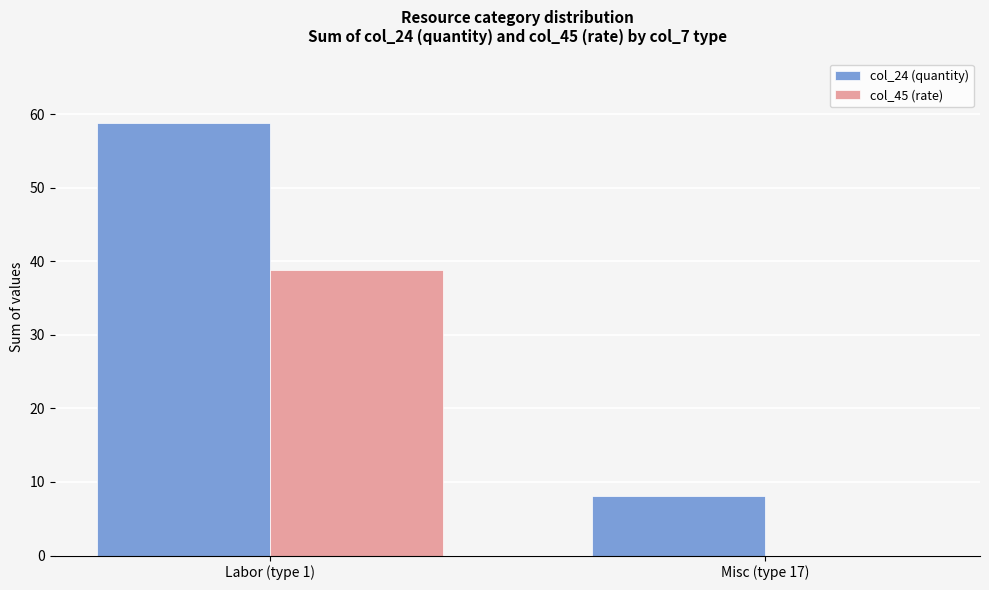

Where is col_24 (quantity) nearest to the value 33?

Misc (type 17)